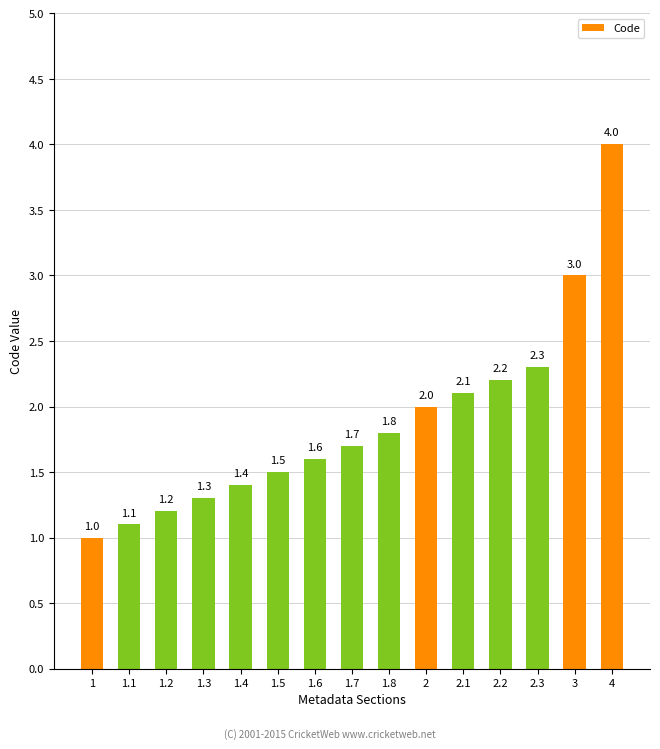

Rank the categories by value from lowest to highest.

1, 1.1, 1.2, 1.3, 1.4, 1.5, 1.6, 1.7, 1.8, 2, 2.1, 2.2, 2.3, 3, 4